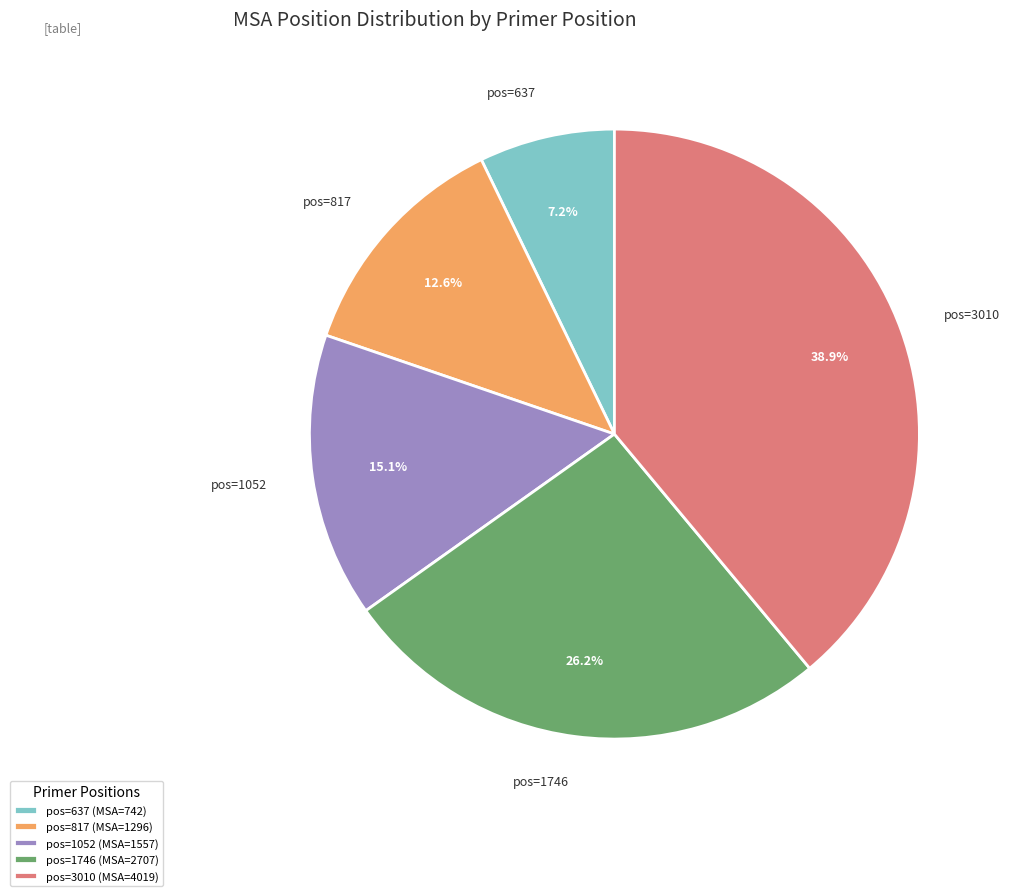

Which has a higher value, pos=1746 or pos=1052?

pos=1746